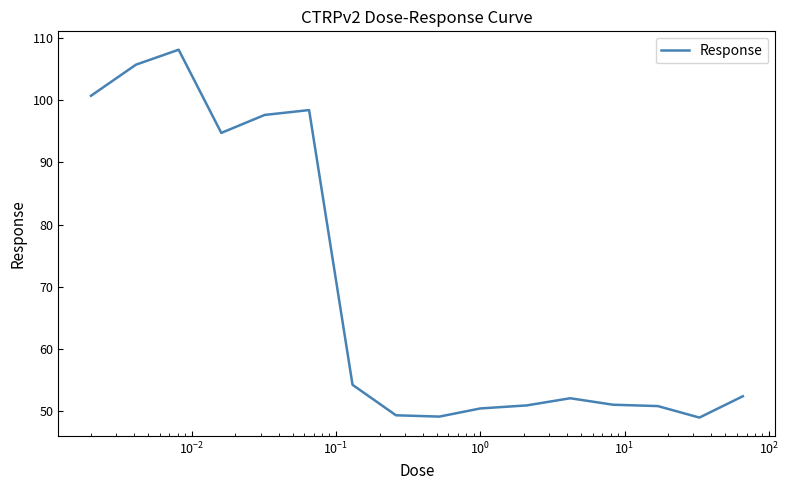

True or false: there are more than 2 points higher than both neighbors.

True